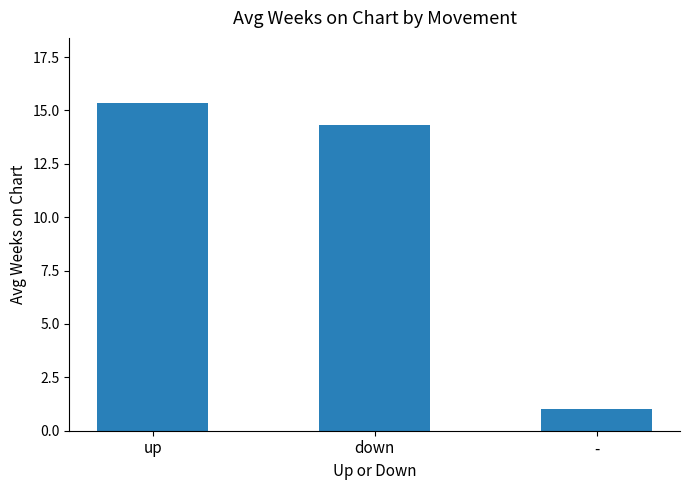

What is the value of the 3rd bar from the left?

1.0